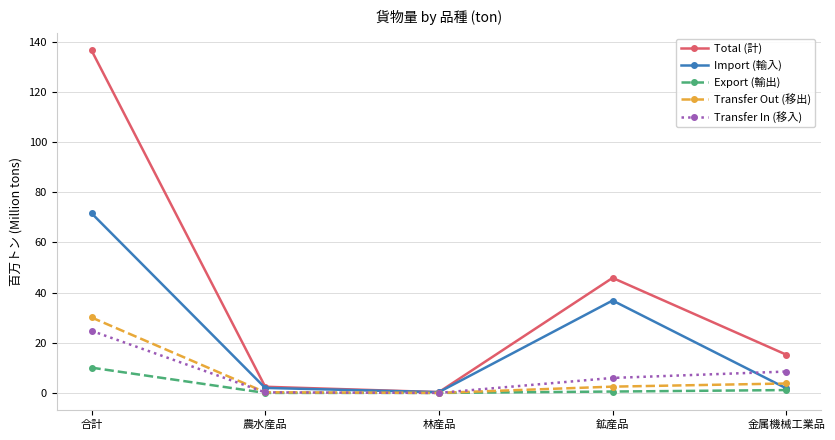

How many distinct data groups are displayed?

5